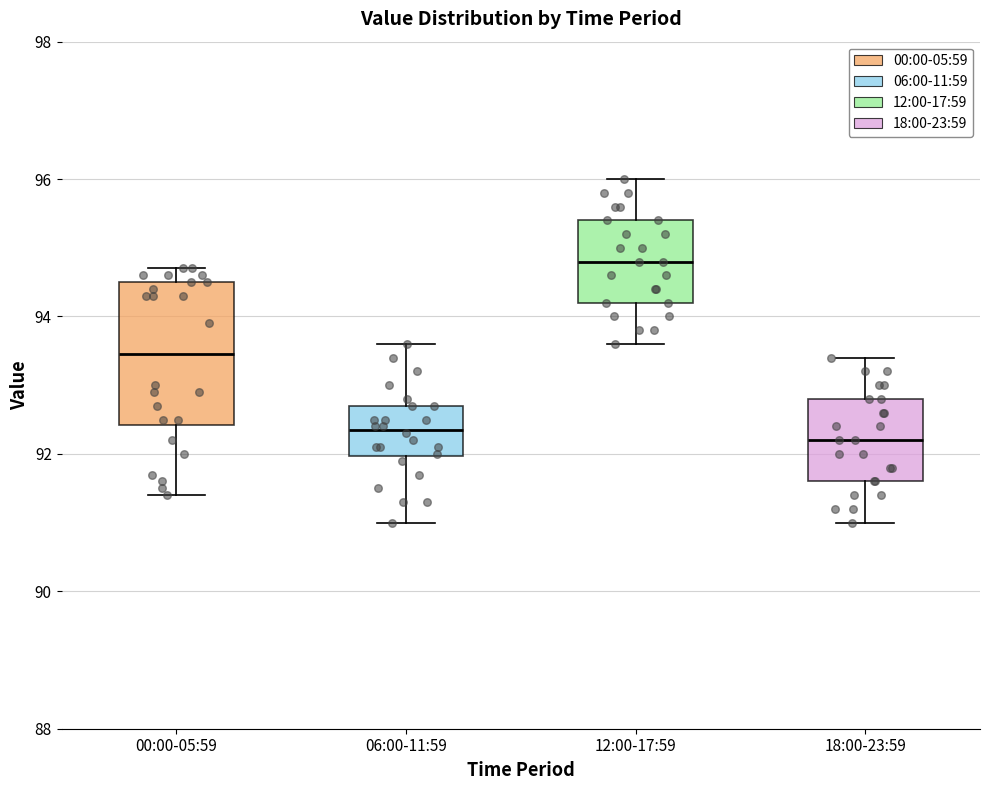

Reading left to right, transcribe this box plot: for each box, give where its median line is, the range the box spans, and where its two whiskers end, as read against the y-axis. The values are not printed on the chart, so give them approximately, as read against the axis.

00:00-05:59: median 93.4, box 92.4 to 94.6, whiskers 91.4 to 94.8
06:00-11:59: median 92.4, box 92.0 to 92.8, whiskers 91.0 to 93.6
12:00-17:59: median 94.8, box 94.2 to 95.4, whiskers 93.6 to 96.0
18:00-23:59: median 92.2, box 91.6 to 92.8, whiskers 91.0 to 93.4